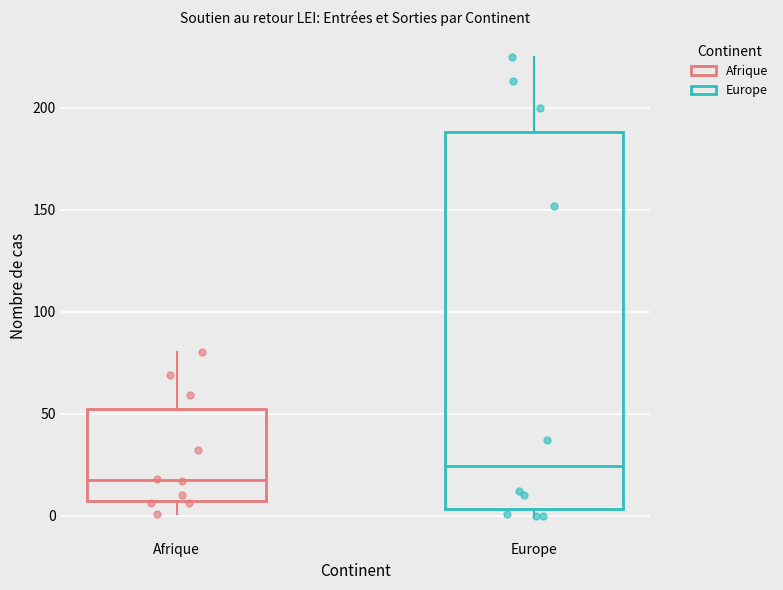

Which box is the tallest, from its lower edge to its upper edge?

Europe